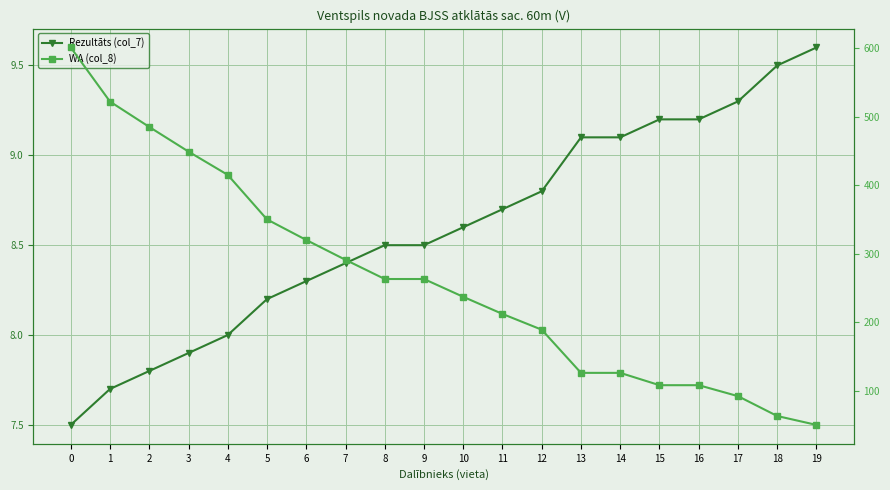

List the series in order of their overall mean, highest first.

WA (col_8), Rezultāts (col_7)